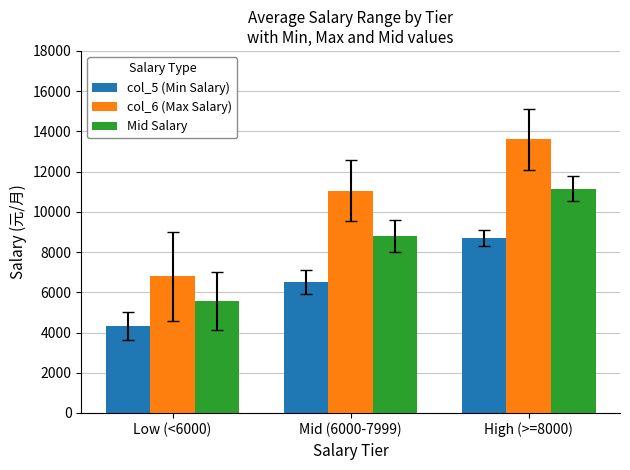

Reading left to right, extract all data points from this chart.

col_5 (Min Salary): 4316	6533	8700
col_6 (Max Salary): 6800	11055	13600
Mid Salary: 5558	8794	11150